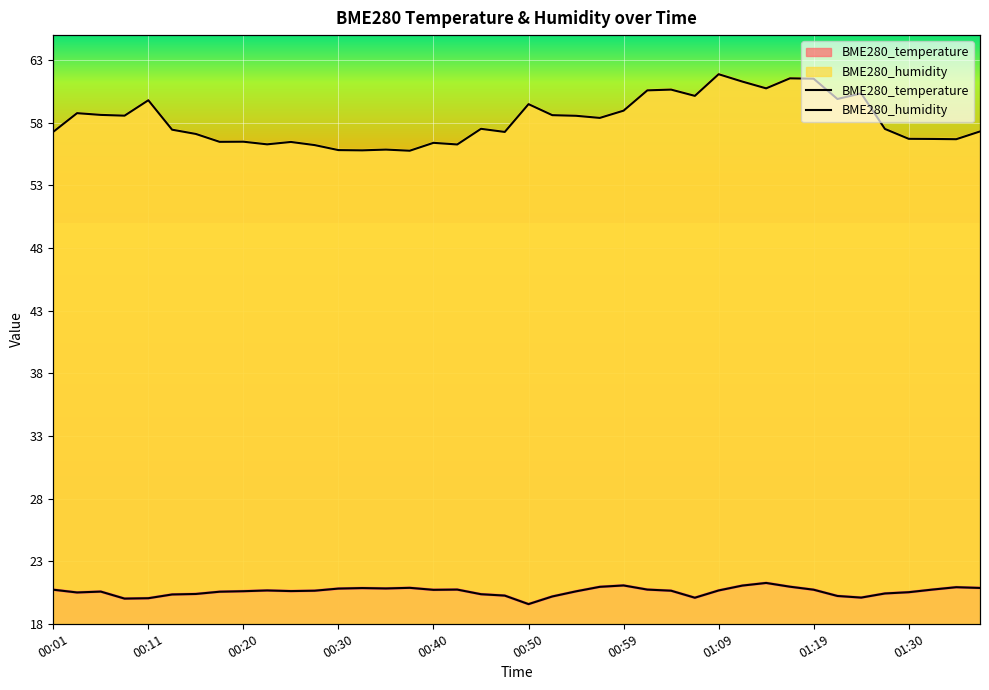

How many lines are shown in the chart?

2